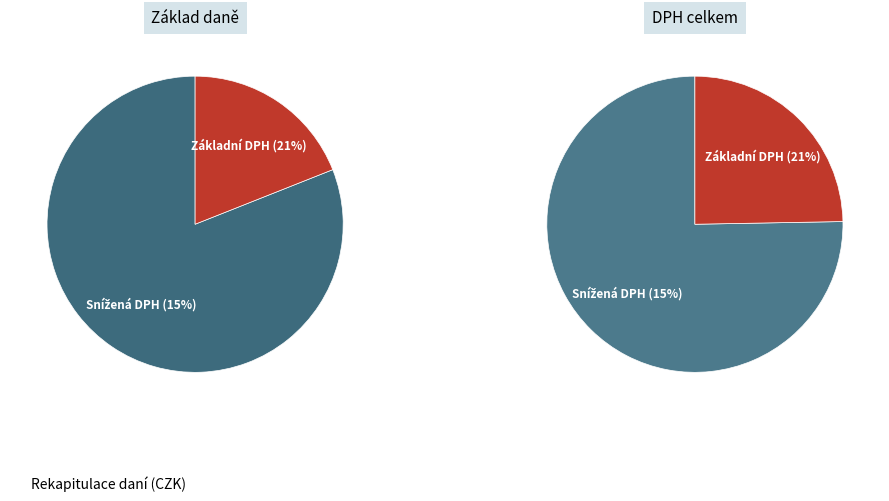

Count the number of slices in the pie.

2